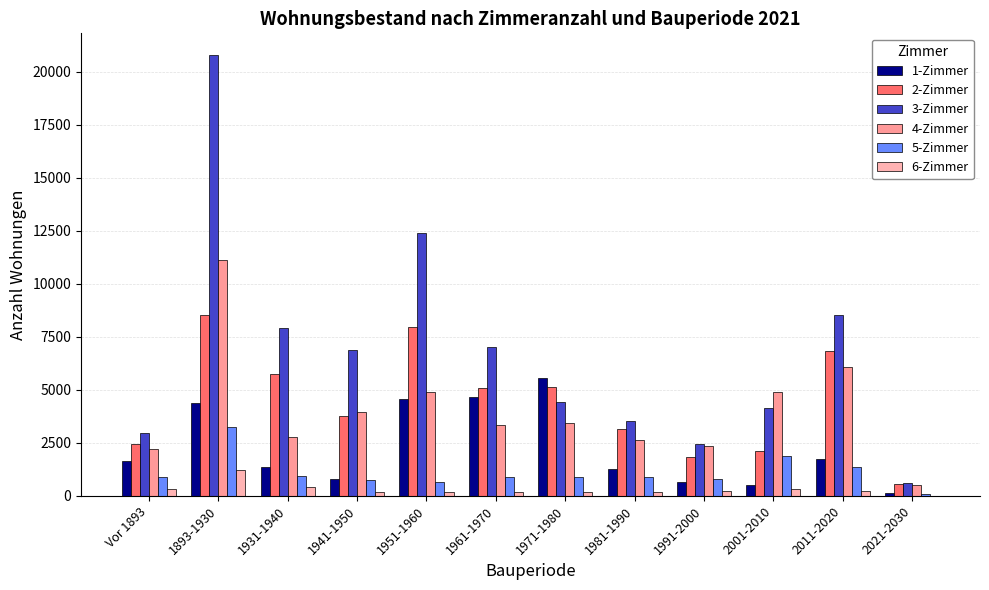

Reading right to left, extract all data points from this chart.

1-Zimmer: 120	1740	488	667	1243	5536	4671	4559	813	1341	4401	1665
2-Zimmer: 546	6844	2105	1823	3140	5123	5088	7946	3762	5729	8534	2444
3-Zimmer: 620	8514	4123	2459	3509	4423	7043	12376	6892	7931	20778	2978
4-Zimmer: 515	6066	4884	2328	2615	3415	3323	4903	3938	2798	11148	2220
5-Zimmer: 101	1371	1898	810	891	901	901	674	757	942	3224	869
6-Zimmer: 15	209	334	208	195	198	204	193	166	435	1213	307